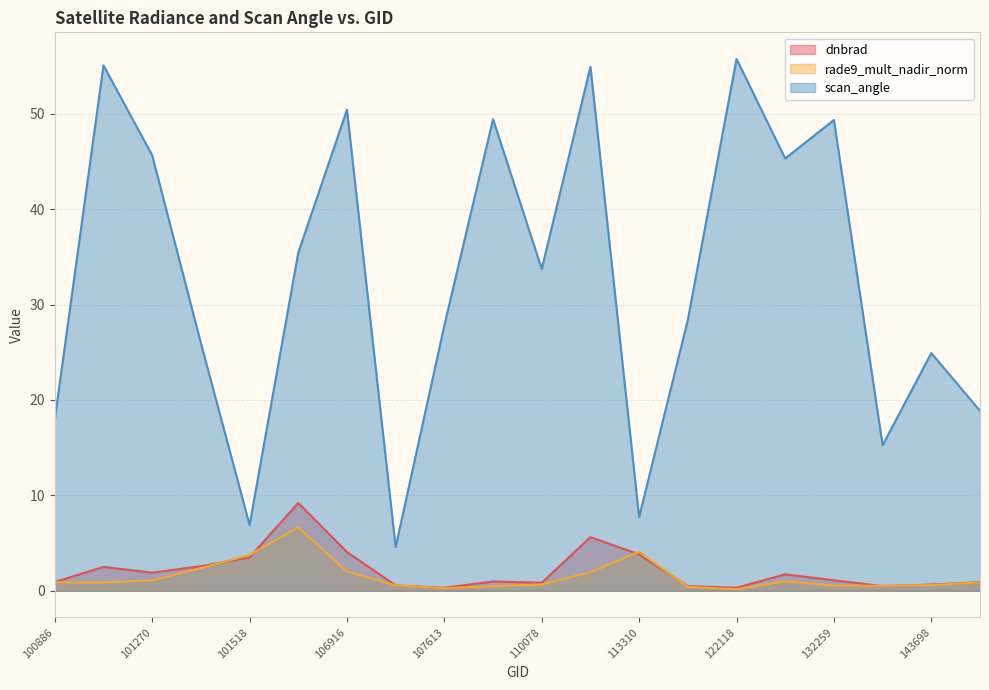

At which category does scan_angle reach its first local valley?

101518